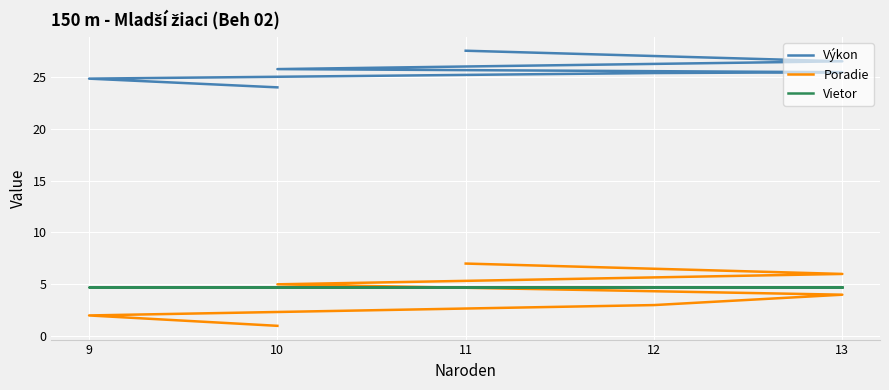

What position from the left is 9?

1